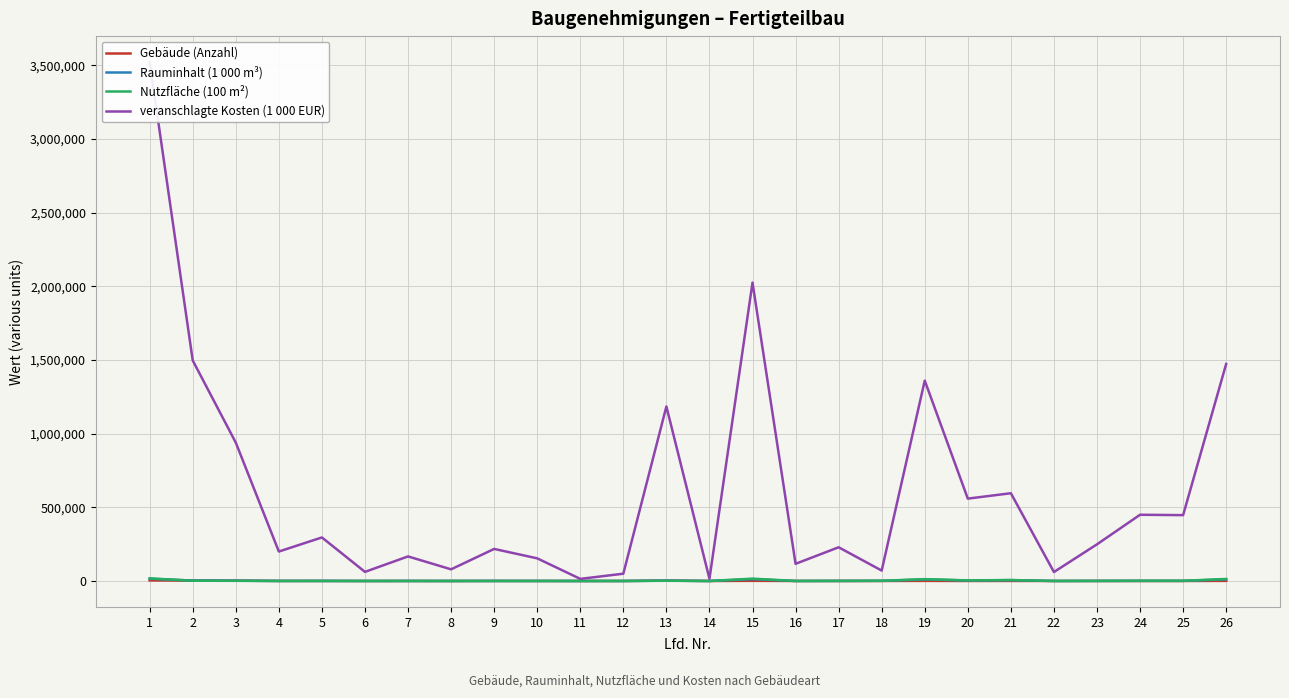

Reading right to left, transcribe all the data shown in this chart.

Gebäude (Anzahl): 26=819.0	25=105.0	24=142.0	23=102.0	22=30.0	21=408.0	20=194.0	19=764.0	18=201.0	17=63.0	16=6.0	15=1136.0	14=7.0	13=2678.0	12=43.0	11=6.0	10=139.0	9=188.0	8=30.0	7=120.0	6=16.0	5=189.0	4=374.0	3=2324.0	2=2903.0	1=4039.0
Rauminhalt (1 000 m³): 26=11181.0	25=753.0	24=806.0	23=473.0	22=115.0	21=5904.0	20=3577.0	19=10406.0	18=966.0	17=471.0	16=118.0	15=12434.0	14=28.0	13=2416.0	12=115.0	11=48.0	10=322.0	9=486.0	8=118.0	7=364.0	6=82.0	5=644.0	4=422.0	3=1900.0	2=3047.0	1=15482.0
Nutzfläche (100 m²): 26=13675.3	25=1424.5	24=1381.4	23=794.3	22=200.0	21=6493.3	20=4138.7	19=12569.1	18=1465.3	17=849.8	16=280.1	15=15958.6	14=21.2	13=1455.1	12=73.6	11=43.7	10=172.5	9=289.9	8=62.1	7=225.5	6=43.9	5=400.0	4=252.7	3=1131.8	2=1828.4	1=17786.9
veranschlagte Kosten (1 000 EUR): 26=1473175.0	25=446940.0	24=449538.0	23=248878.0	22=60902.0	21=595690.0	20=559050.0	19=1360045.0	18=70745.0	17=228827.0	16=116627.0	15=2025122.0	14=15289.0	13=1184448.0	12=49515.0	11=14440.0	10=153736.0	9=217691.0	8=79244.0	7=166796.0	6=61898.0	5=295586.0	4=199990.0	3=939198.0	2=1496672.0	1=3521794.0